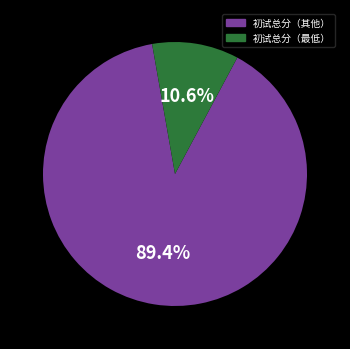

Is there a majority slice in this chart?

Yes